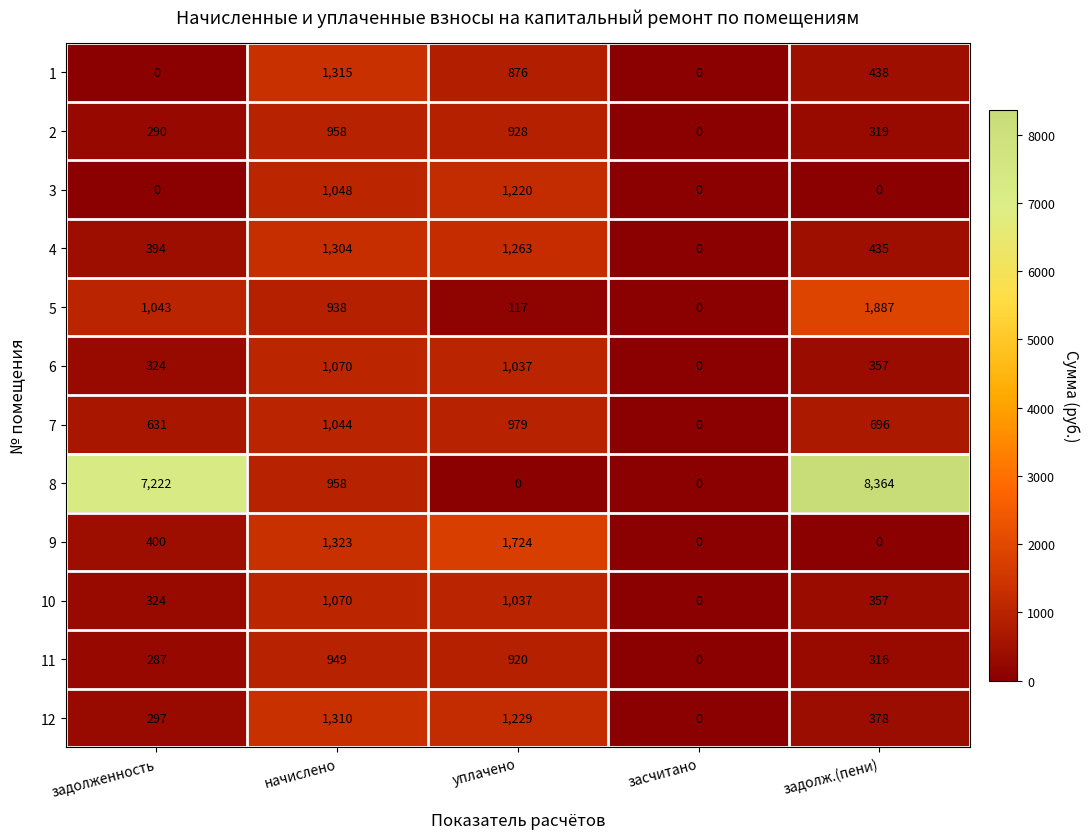

Is the value of 7 at уплачено greater than the value of 10 at уплачено?

No